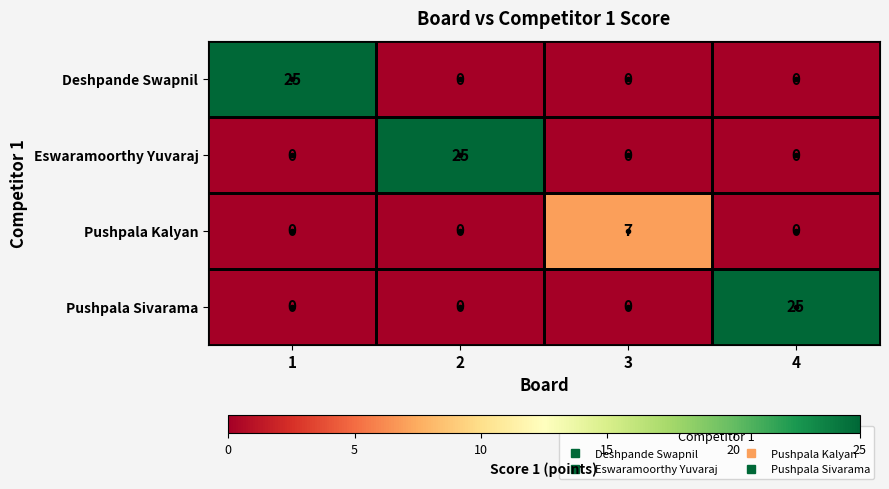

What is the spread (max minus min) of values at 1?

25